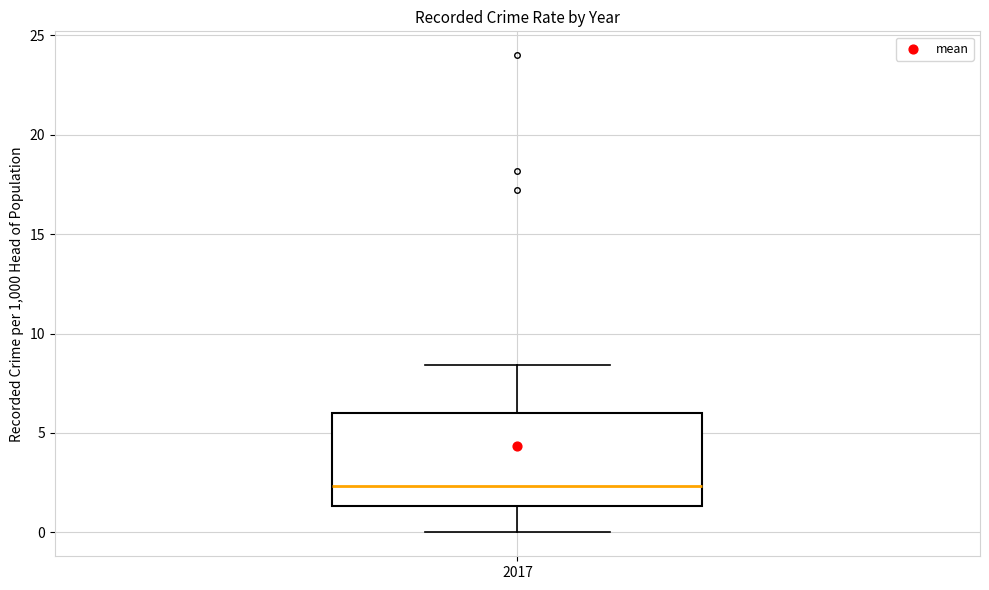

Read this box plot against the y-axis: the position of the median line, the range covered by the box, and the ends of both whiskers. The values are not printed on the chart, so give them approximately, as read against the axis.

median 2.5, box 1.5 to 6.0, whiskers 0.0 to 8.5